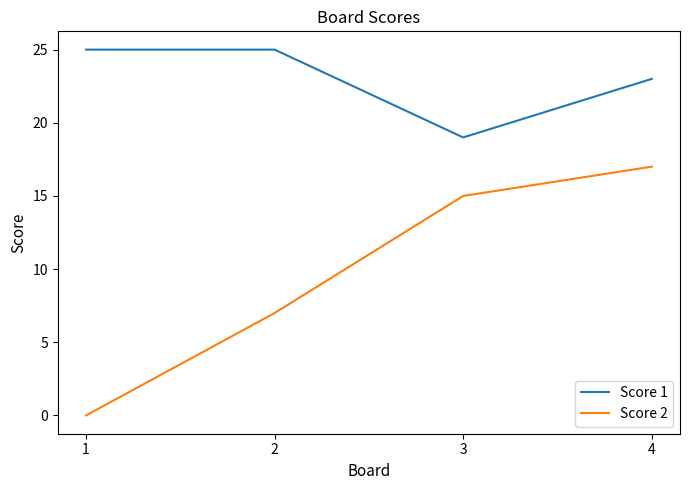

At how many categories does at least one series exceed 12?

4